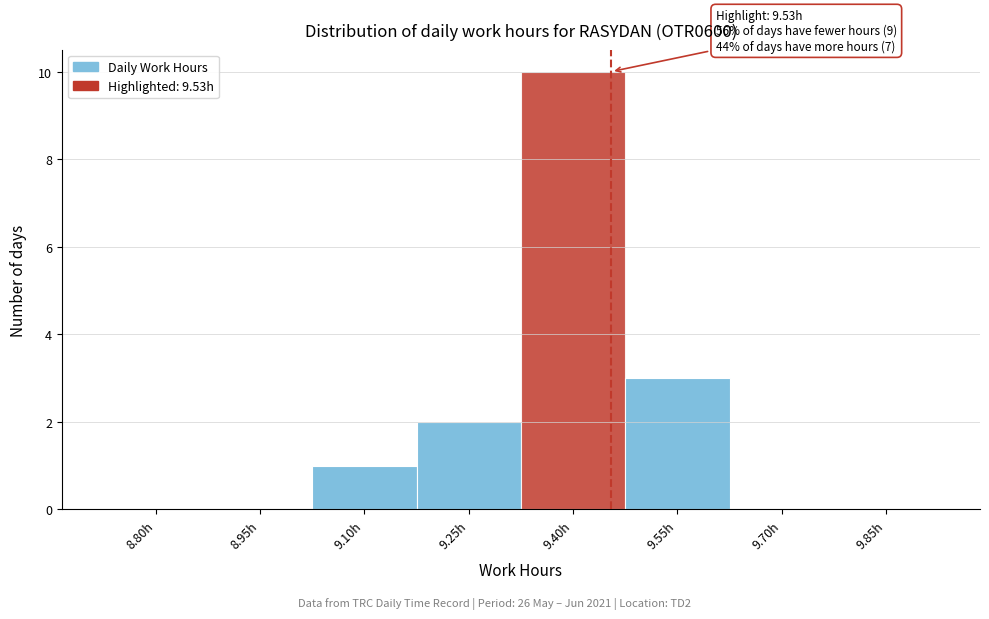

Reading left to right, extract all data points from this chart.

8.80h=0	8.95h=0	9.10h=1	9.25h=2	9.40h=10	9.55h=3	9.70h=0	9.85h=0